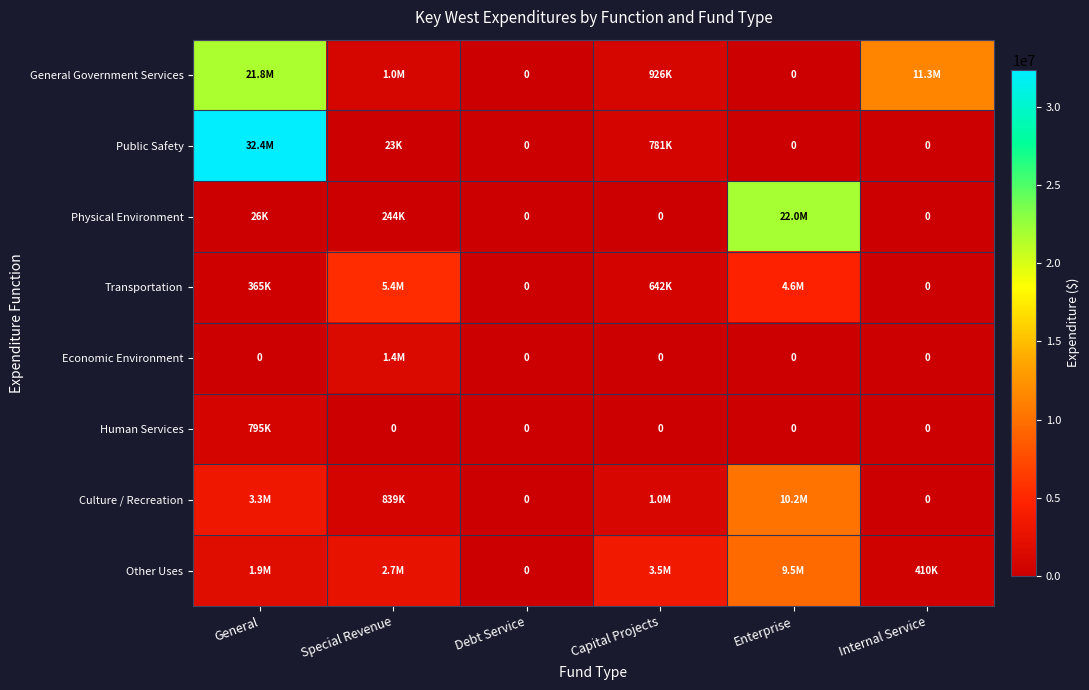

At which category is the sum across all series the highest?

General